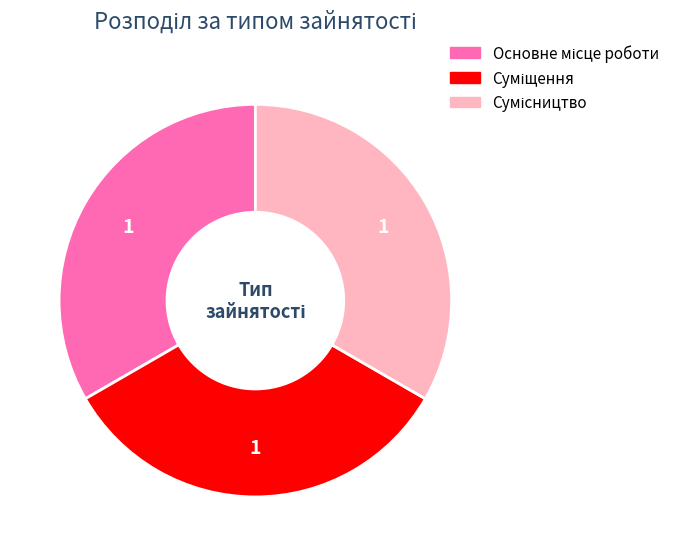

Does any single category account for the majority?

No